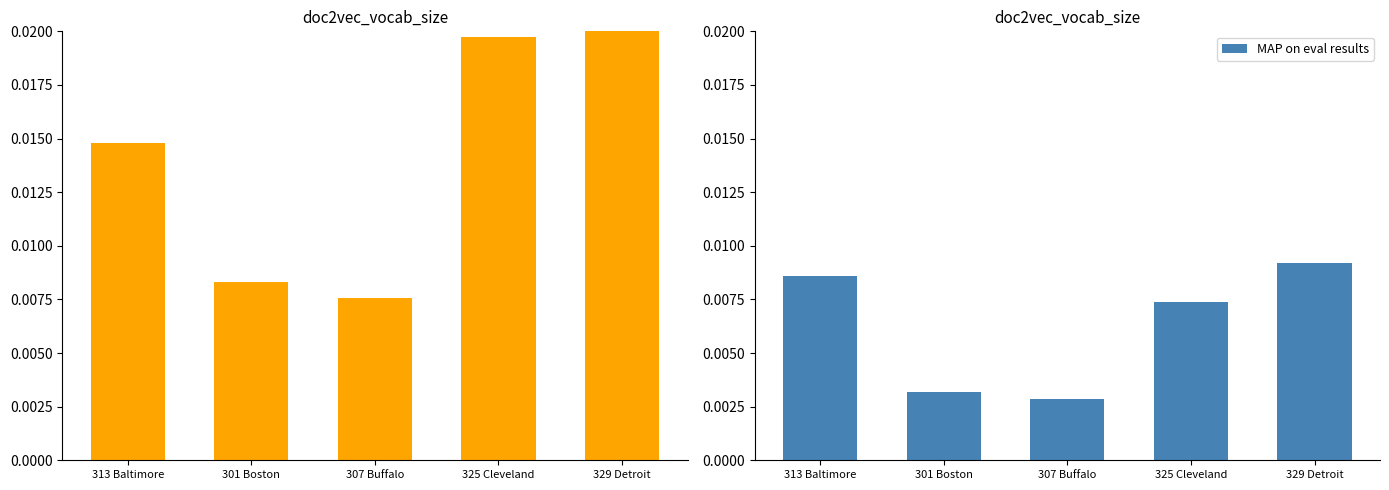

At which category does the chart reach its minimum across all series?

307 Buffalo